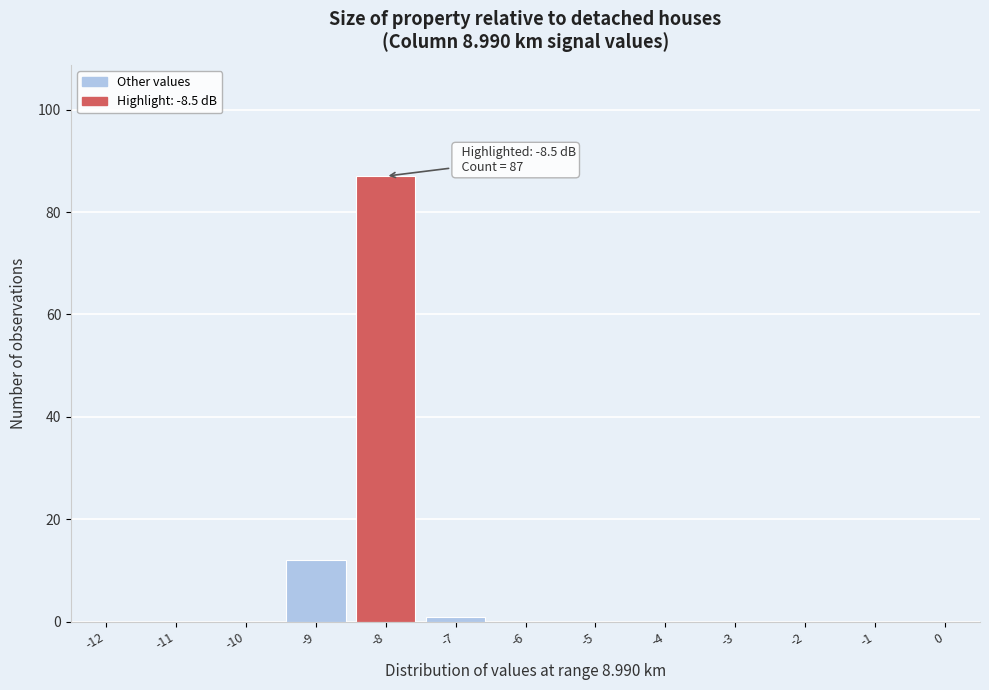

Which range on the x-axis has the tallest bar?

-8.5 to -7.5